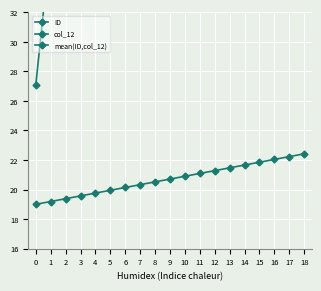

How many data points in mean(ID,col_12) are less than 114?

9